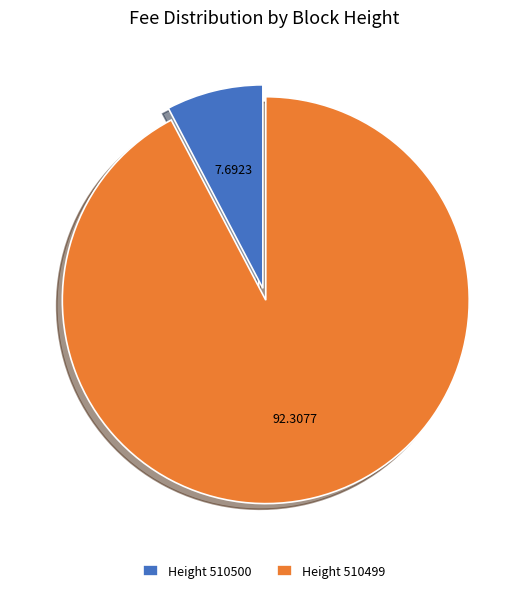

Rank the categories by value from highest to lowest.

Height 510499, Height 510500